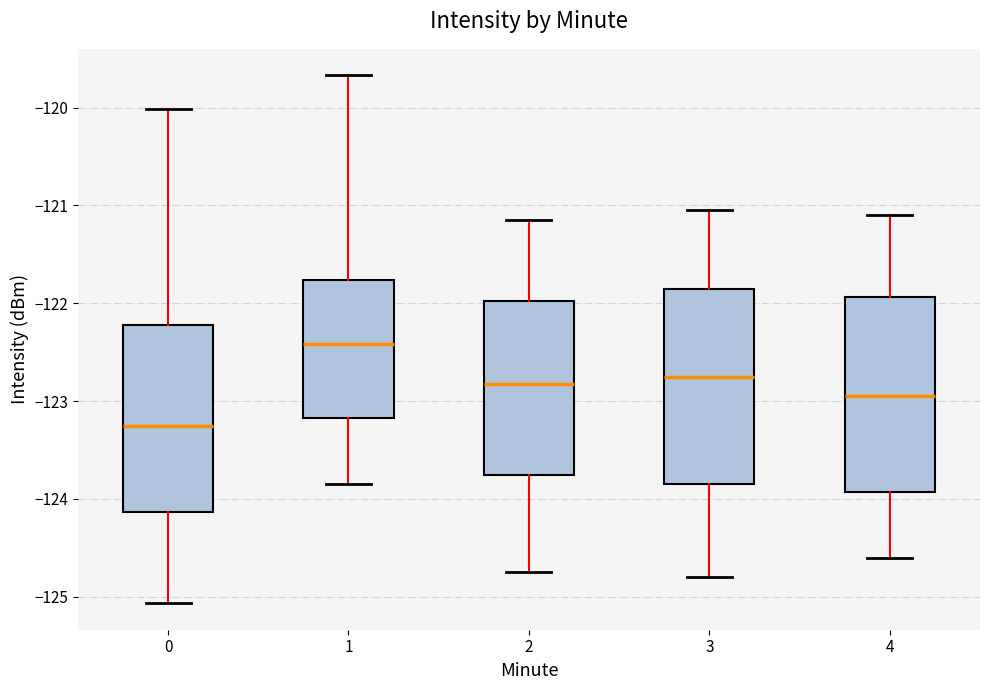

Which box's median line is the highest?

1